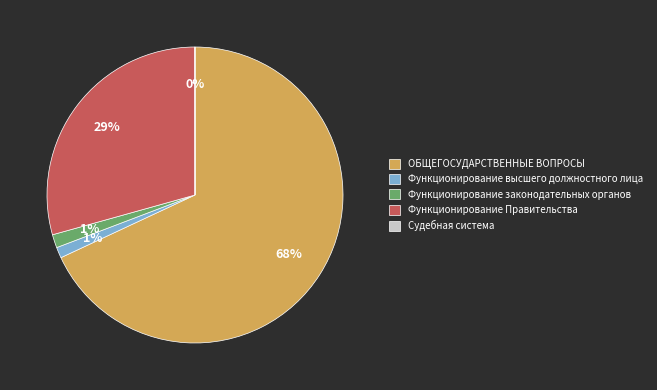

What percentage is the Функционирование законодательных органов slice, to the nearest percent?

1%